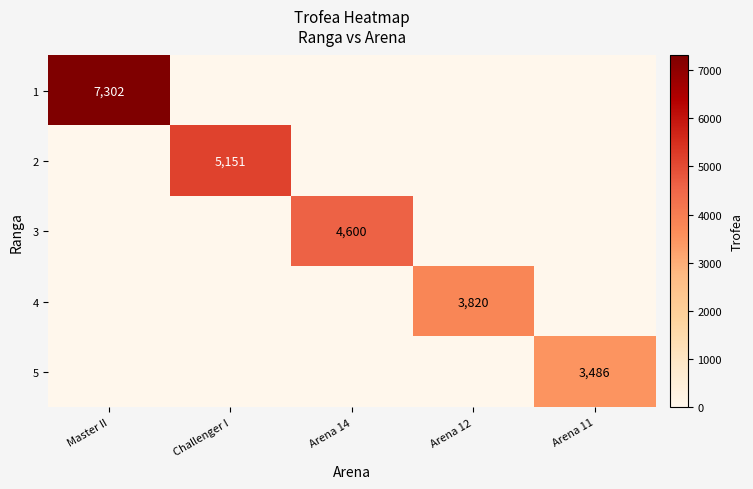

At which category is the sum across all series the highest?

Master II